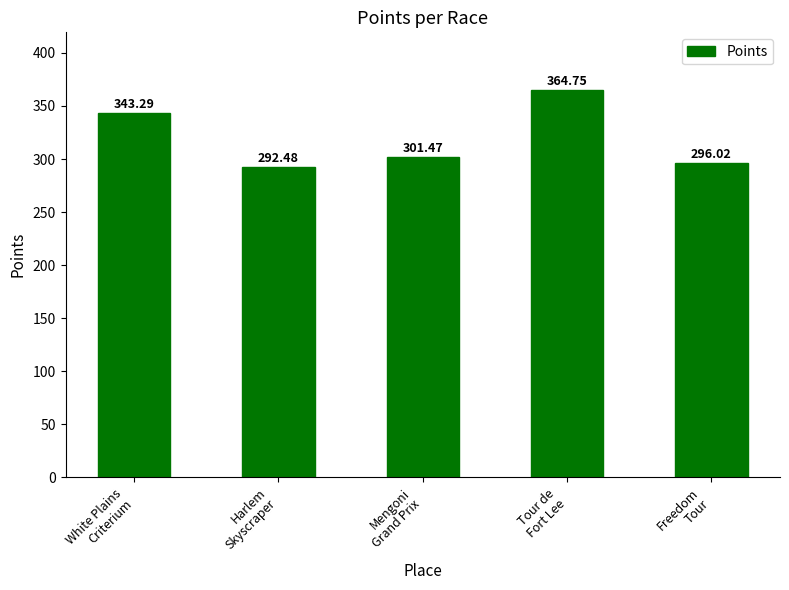

What is the label of the 3rd bar from the right?

Mengoni
Grand Prix